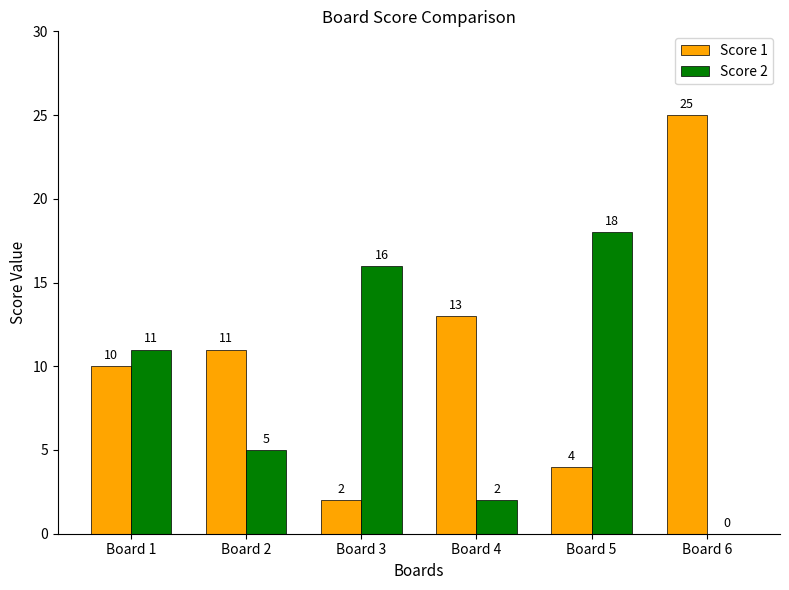

What are all the series names shown in the legend?

Score 1, Score 2